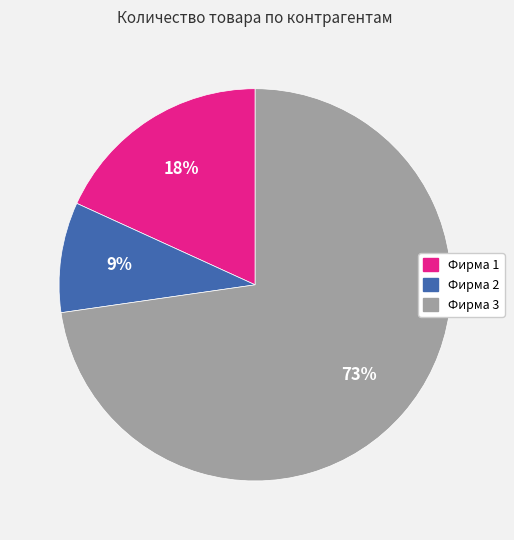

Which has a higher value, Фирма 1 or Фирма 3?

Фирма 3